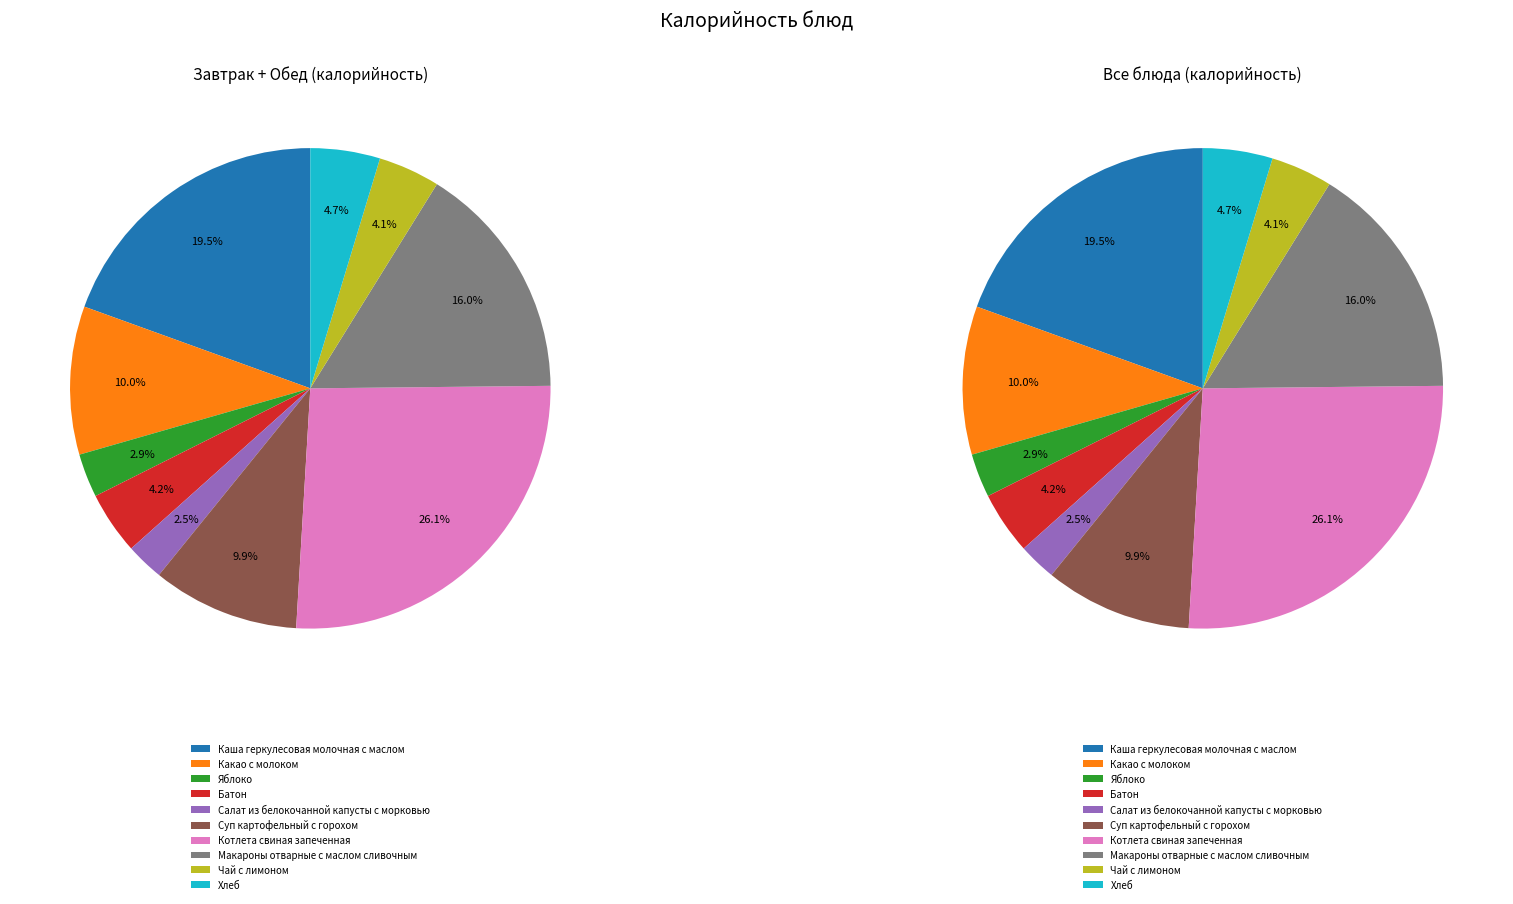

Rank the categories by value from highest to lowest.

Котлета свиная запеченная, Каша геркулесовая молочная с маслом, Макароны отварные с маслом сливочным, Какао с молоком, Суп картофельный с горохом, Хлеб, Батон, Чай с лимоном, Яблоко, Салат из белокочанной капусты с морковью